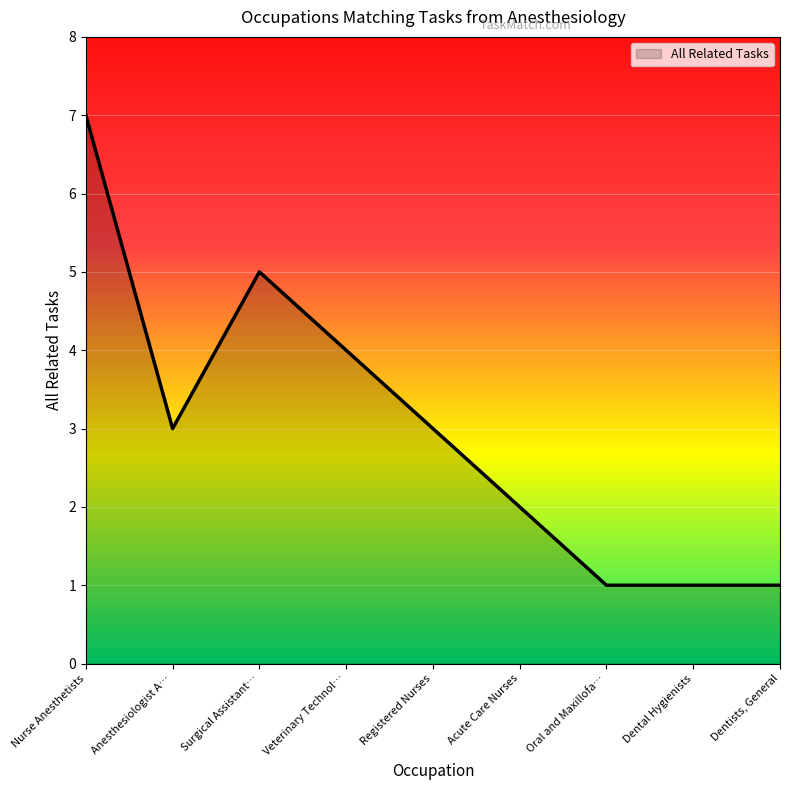

At which label does the data first exceed 3?

Nurse Anesthetists